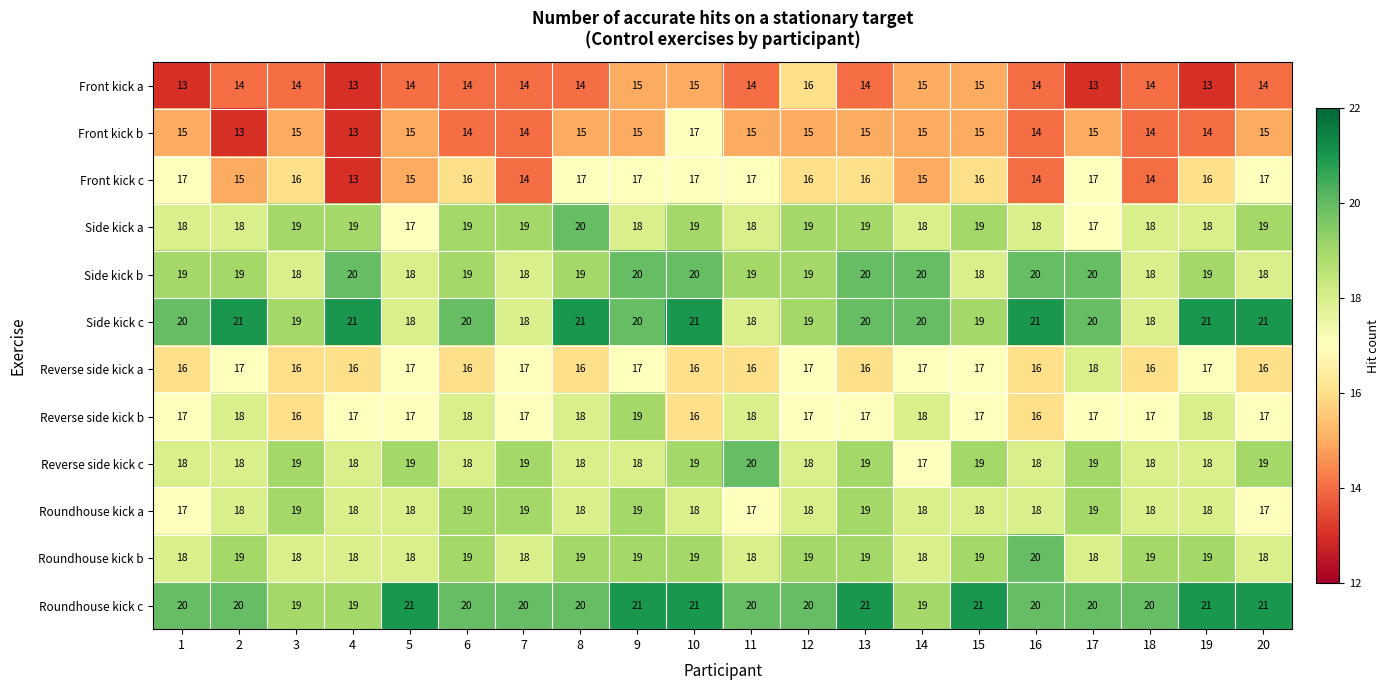

What is the spread (max minus min) of values at 3?

5